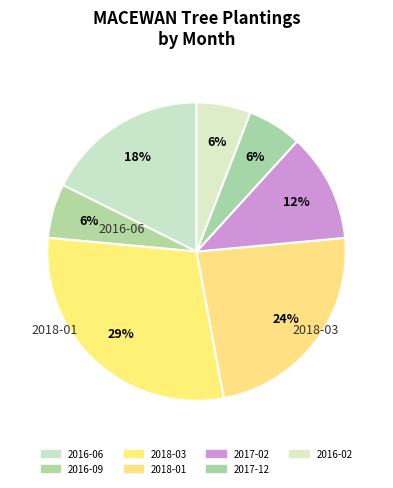

What is the total percentage of 2017-02 and 2016-06?

29.4%